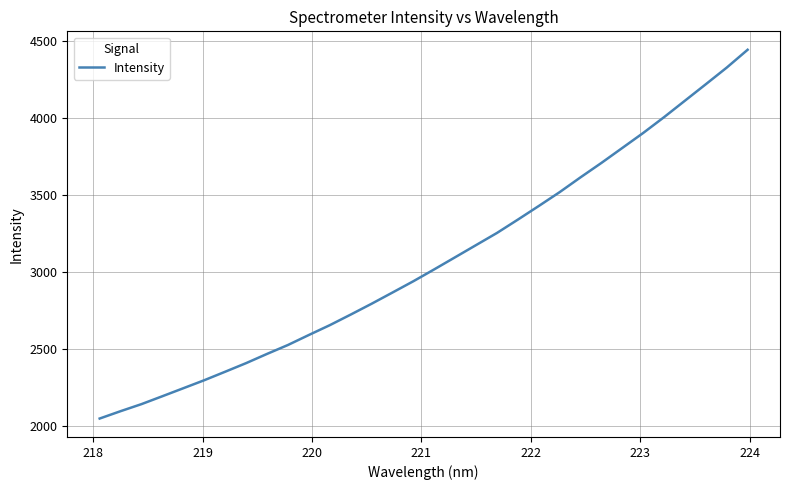

What is the difference between the maximum and minimum values?

2394.6